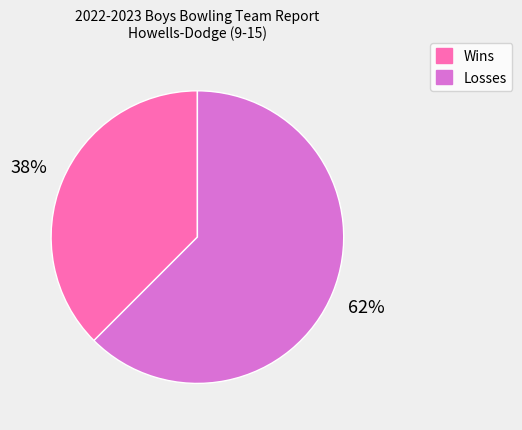

To the nearest percent, what is the average slice percentage?

50%